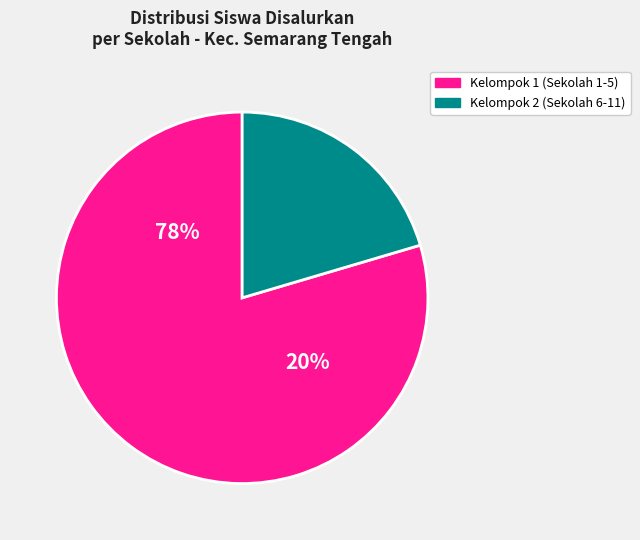

True or false: SLB-C D YPAC SEMARANG accounts for 1% of the total.

False